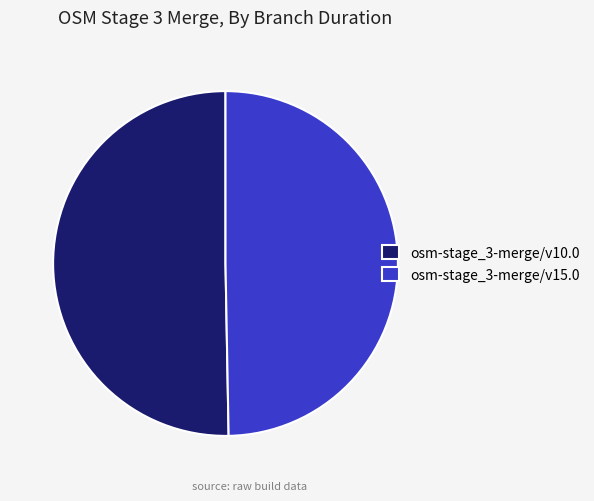

Is there a majority slice in this chart?

Yes